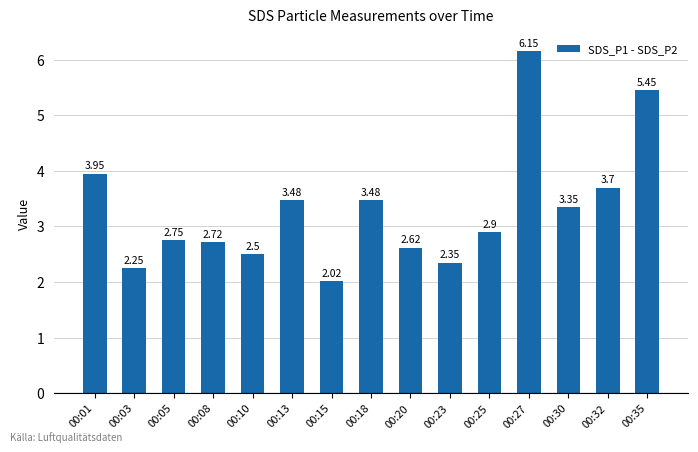

What is the value of the 11th bar from the left?

2.9